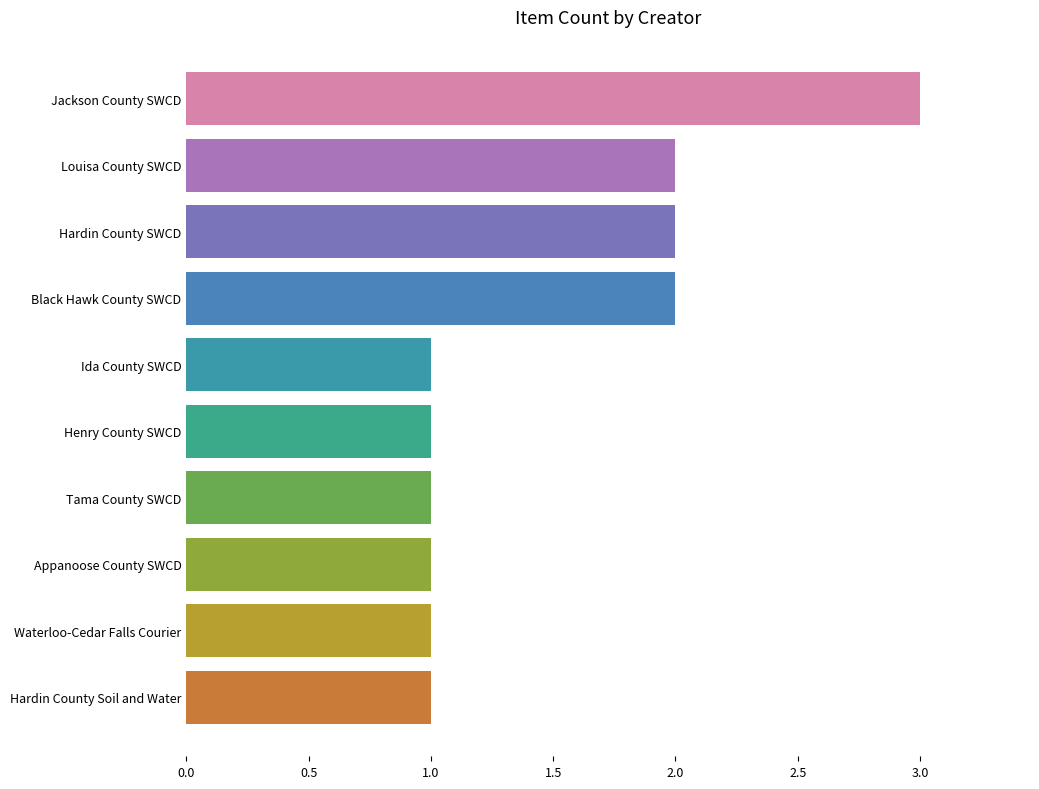

Between Appanoose County SWCD and Hardin County SWCD, which is larger?

Hardin County SWCD